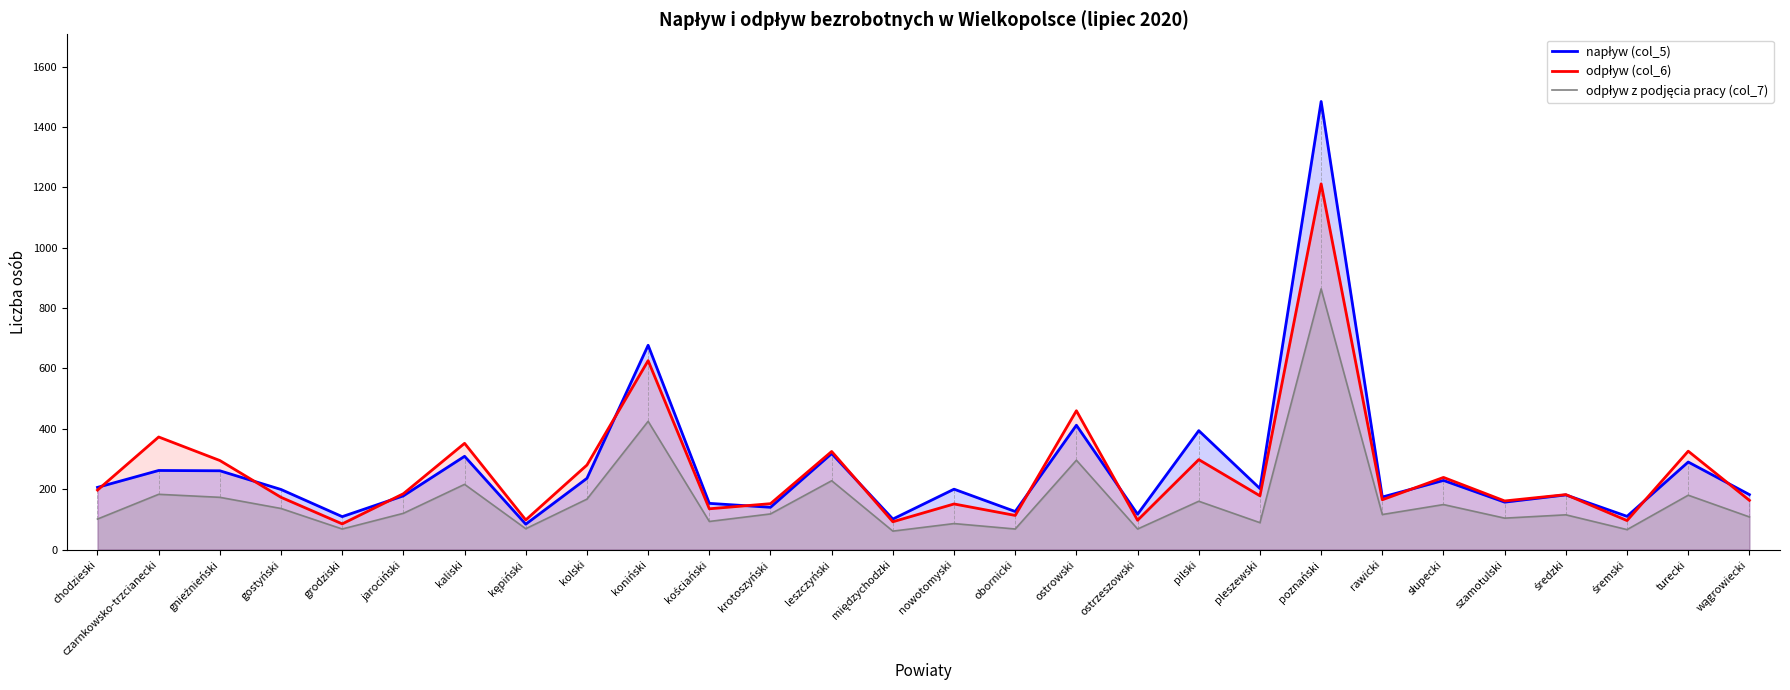

How many times do odpływ (col_6) and napływ (col_5) cross each other?

12